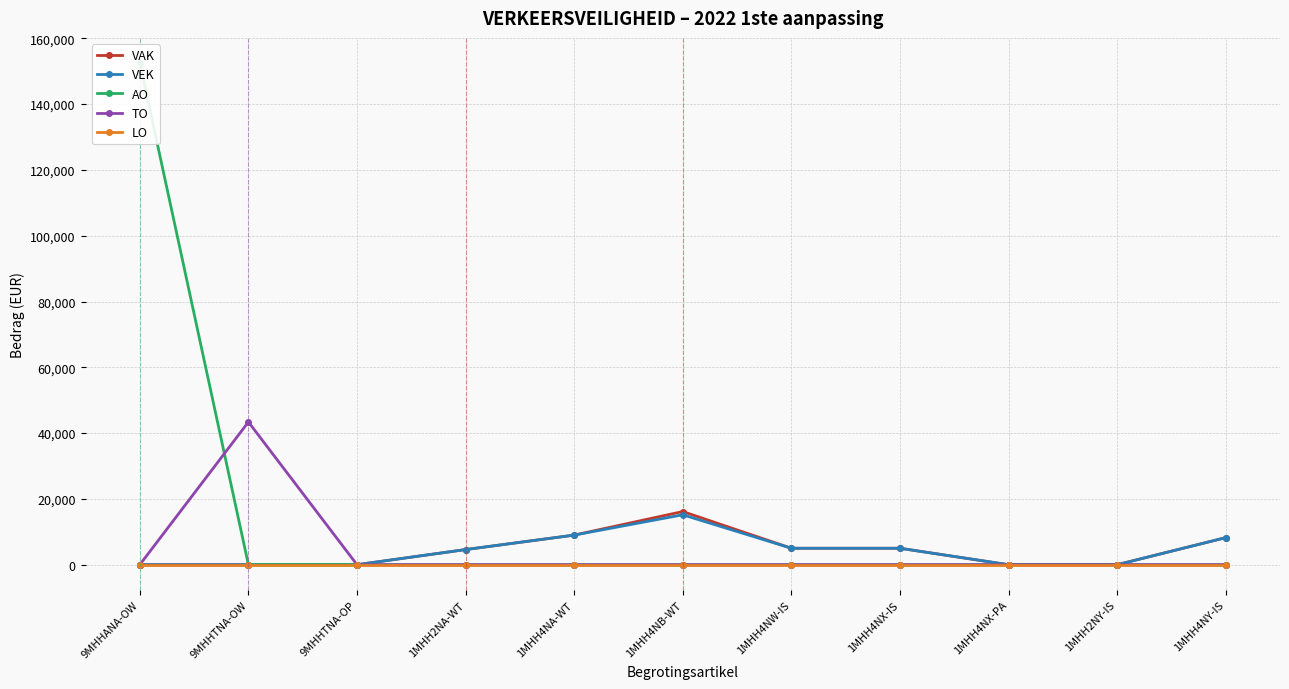

What is the label of the 7th point from the right?

1MHH4NA-WT